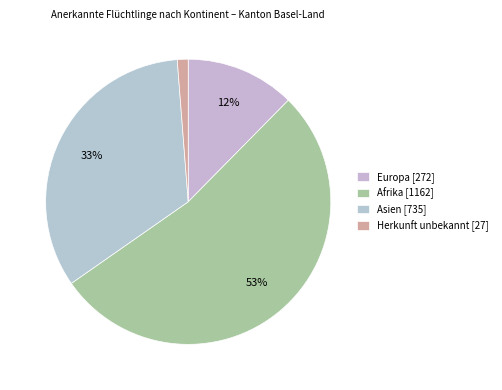

Does any single category account for the majority?

Yes